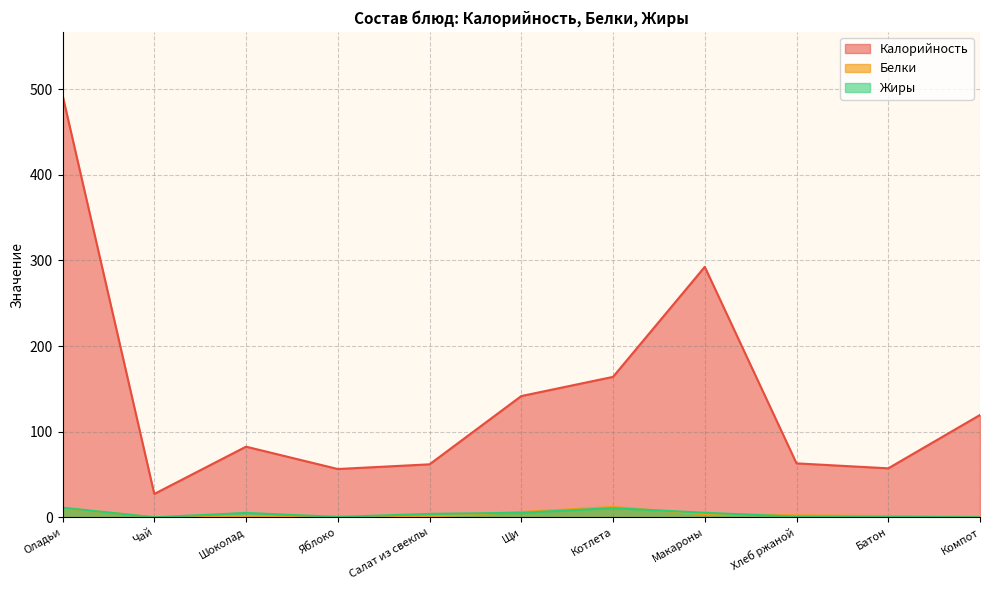

Where does the Белки series first go above 1?

Оладьи